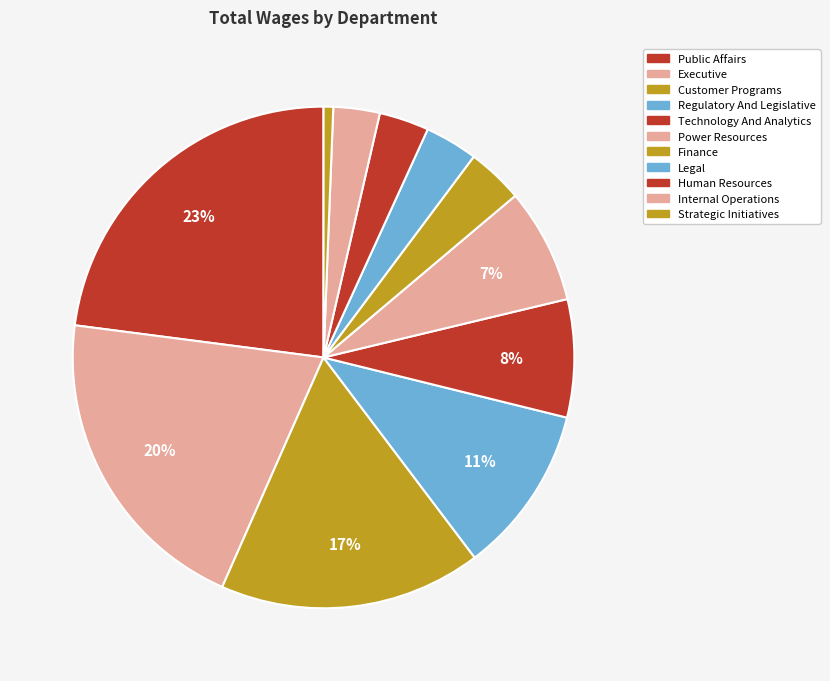

Between Regulatory And Legislative and Power Resources, which is larger?

Regulatory And Legislative